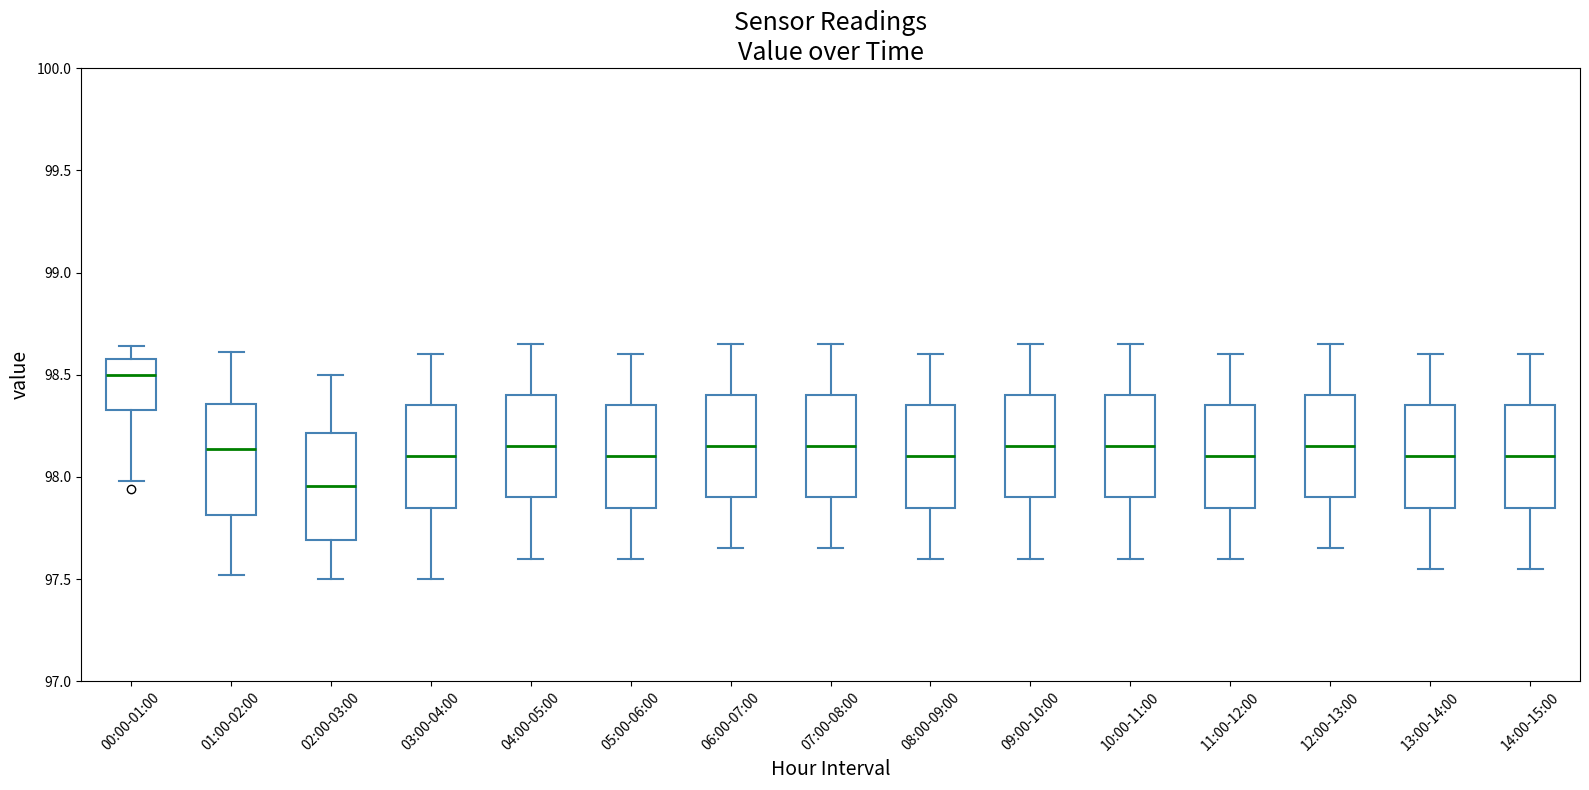

Where does the median line of the box for 11:00-12:00 sit on the y-axis? The values are not printed on the chart, so give them approximately, as read against the axis.

98.10